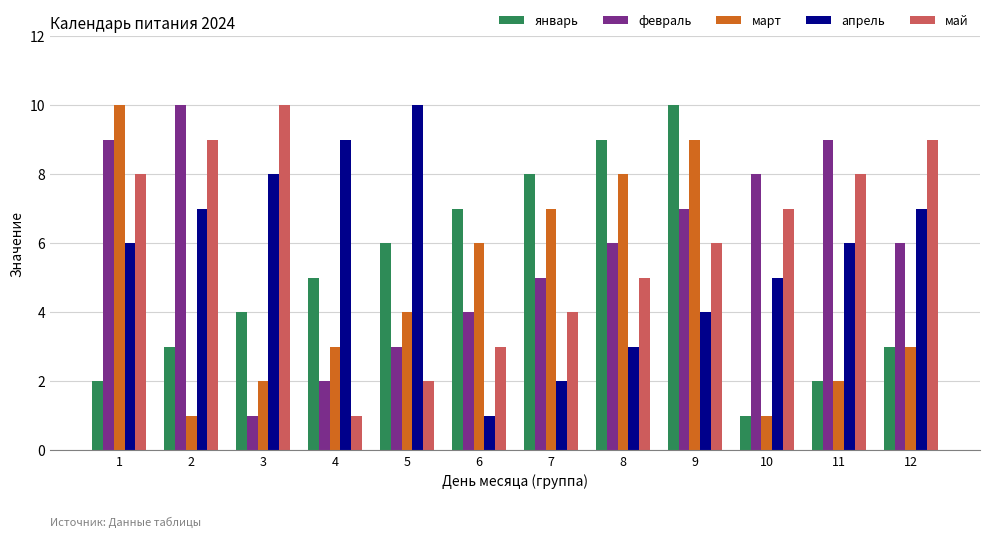

Rank the series at 1 from lowest to highest value.

январь, апрель, май, февраль, март